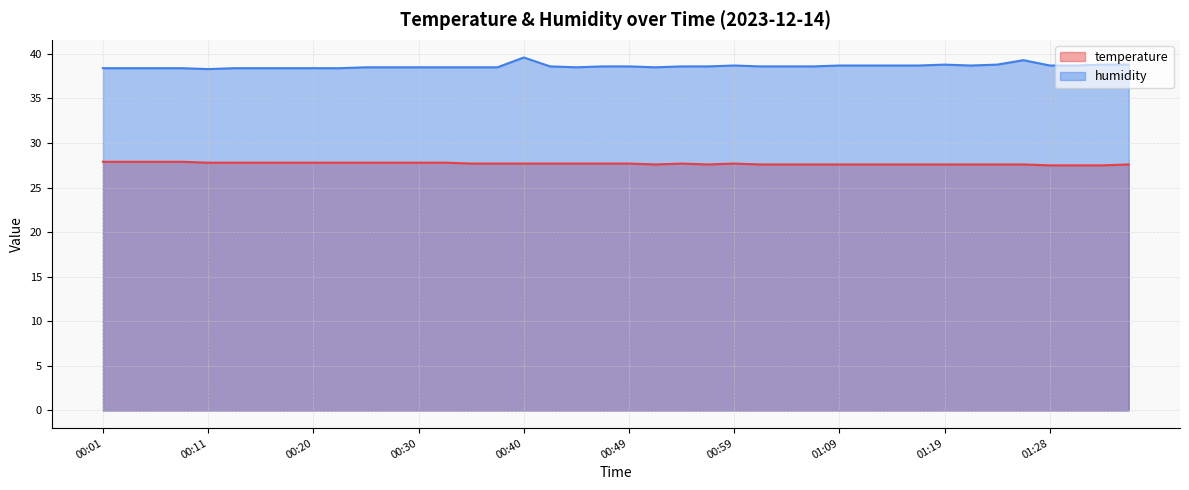

In temperature, how many points are lower than both neighbors (excluding endpoints)?

2